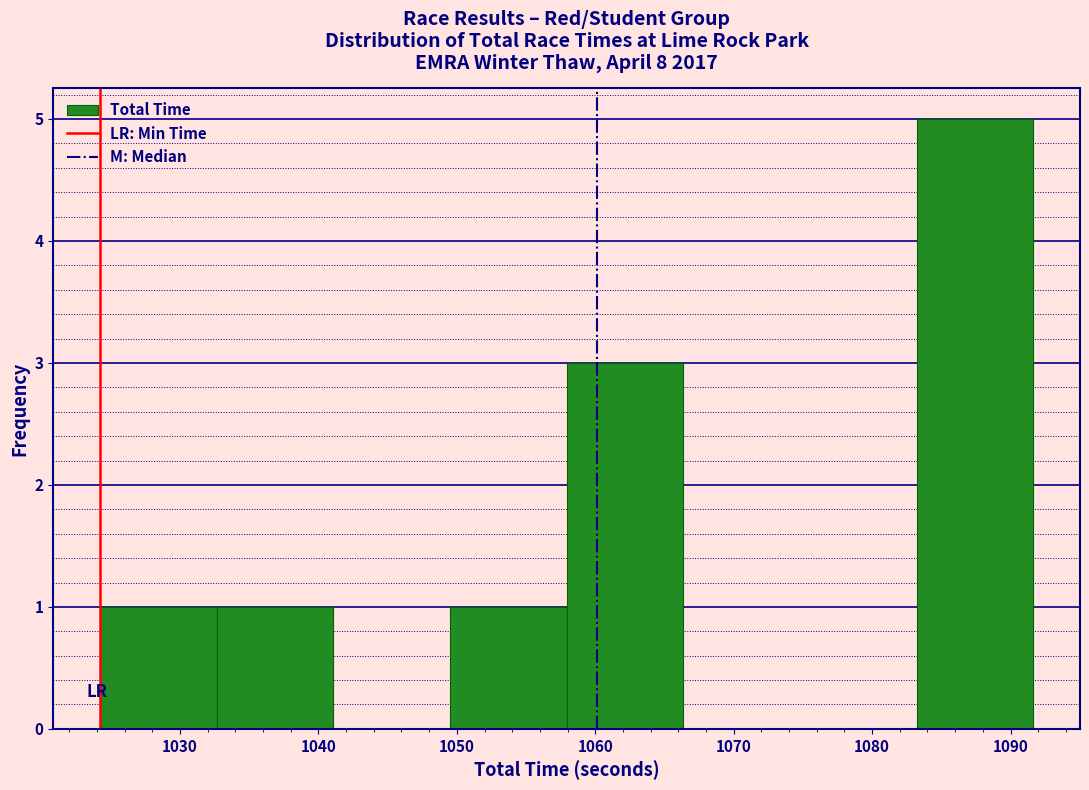

How tall is the bar that spans 1033 to 1041 on the x-axis? Neither the bar edges nor the heights are printed on the chart, so give them approximately, as read against the axes.

1